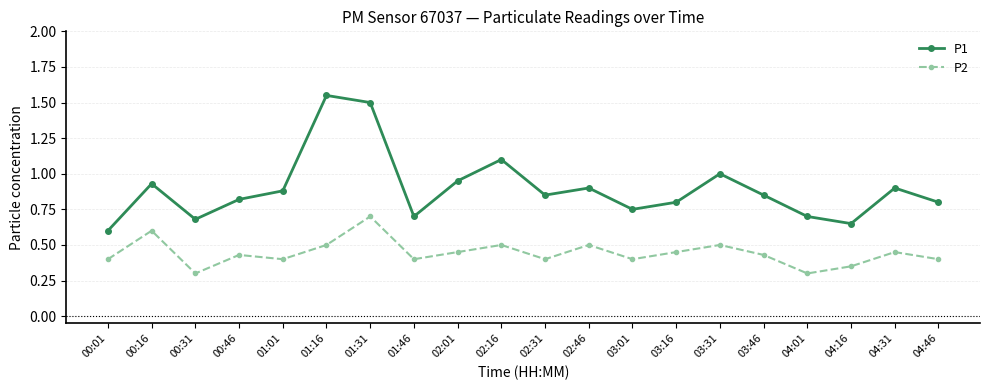

Which series has the largest total across all categories?

P1